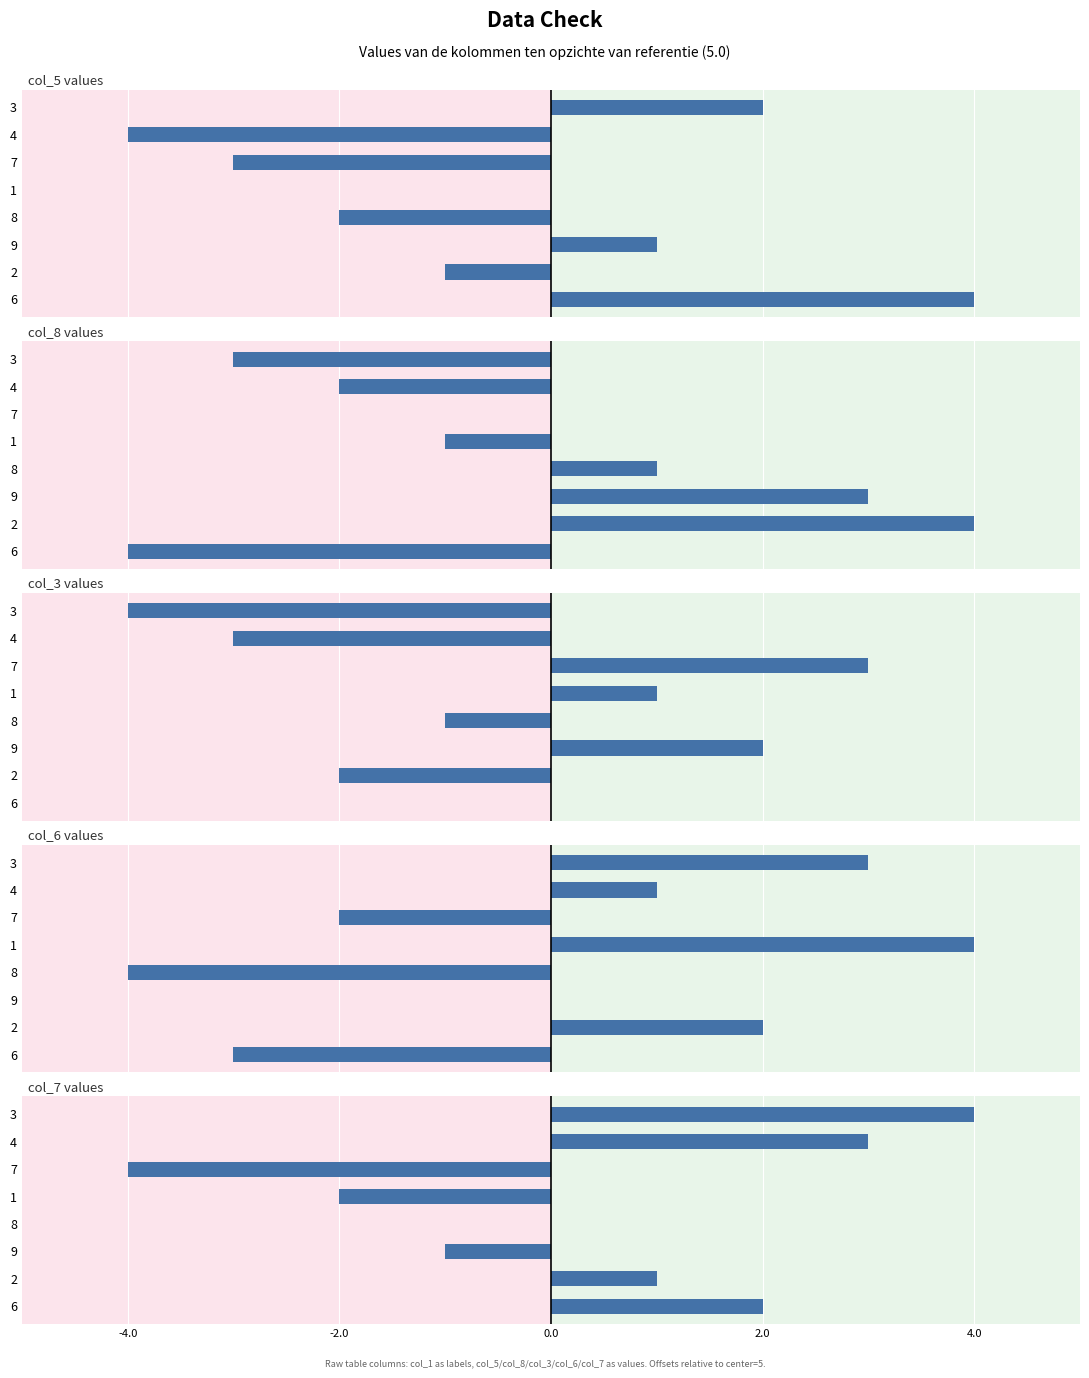

How many data points in col_7 are above 1?

3